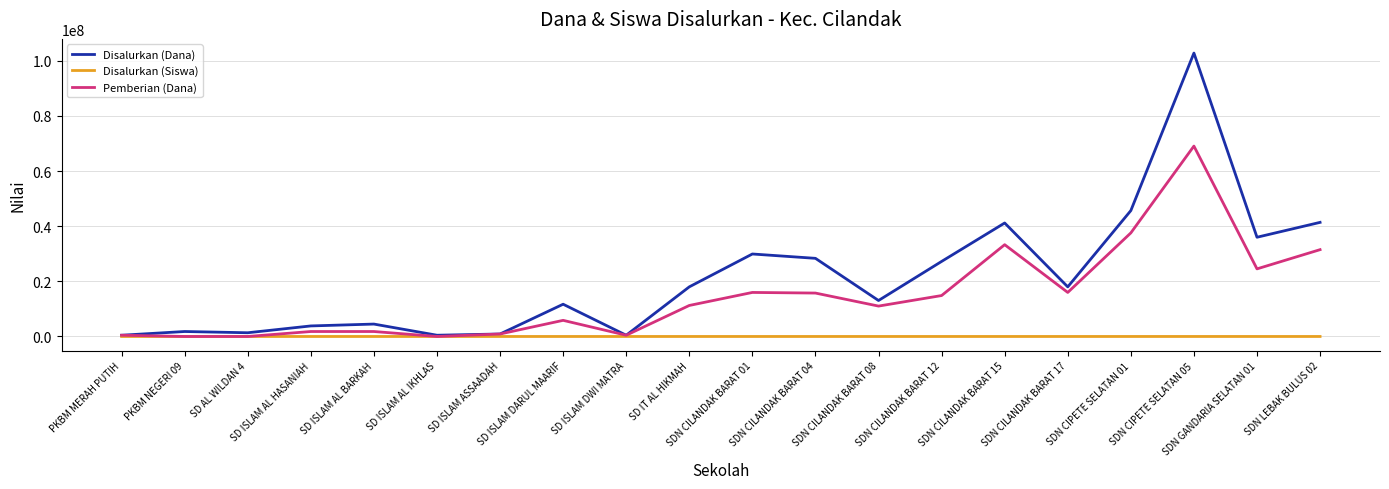

Which series has the largest total across all categories?

Disalurkan (Dana)